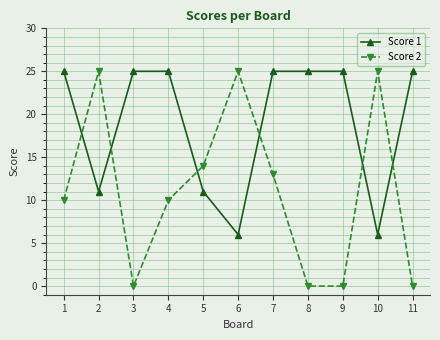

What is the maximum value for Score 1?

25